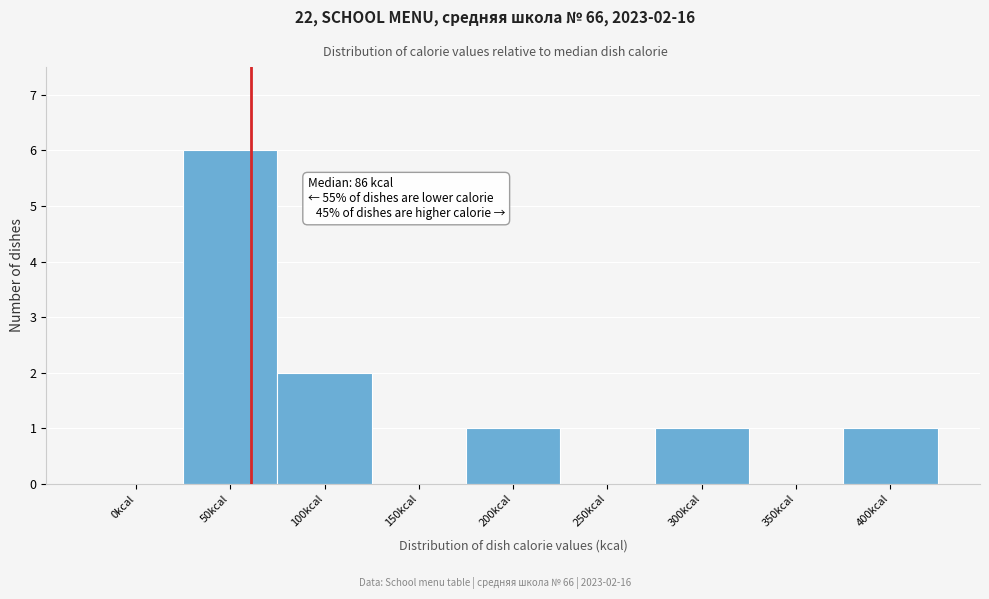

Reading left to right, transcribe all the data shown in this chart.

0kcal=0	50kcal=6	100kcal=2	150kcal=0	200kcal=1	250kcal=0	300kcal=1	350kcal=0	400kcal=1